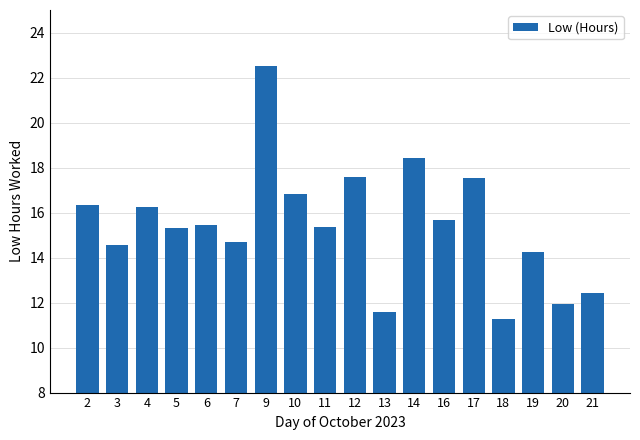

What is the minimum value shown in the chart?

11.3